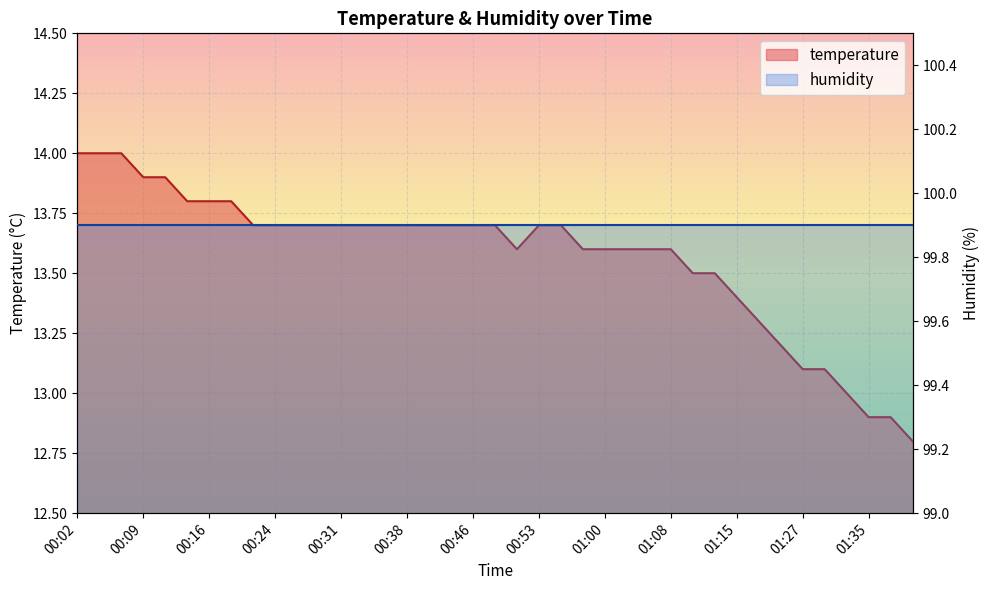

What is the smallest value displayed?

12.8